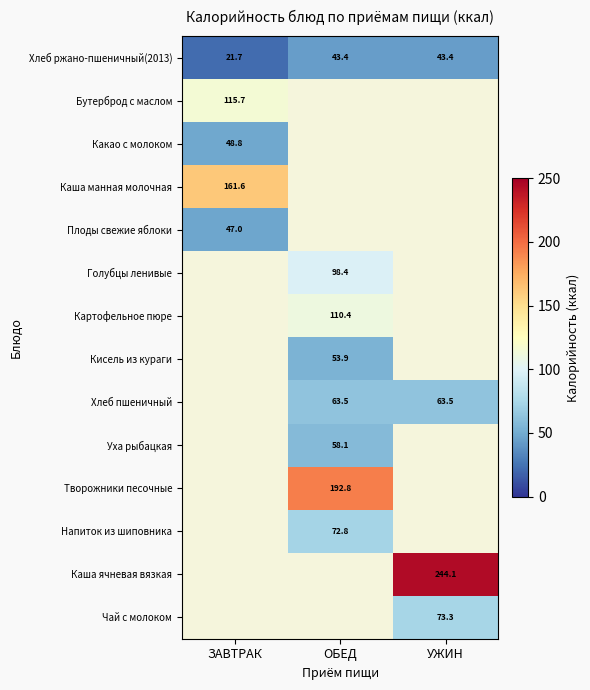

Is it true that Какао с молоком equals 48.8 at ЗАВТРАК?

True